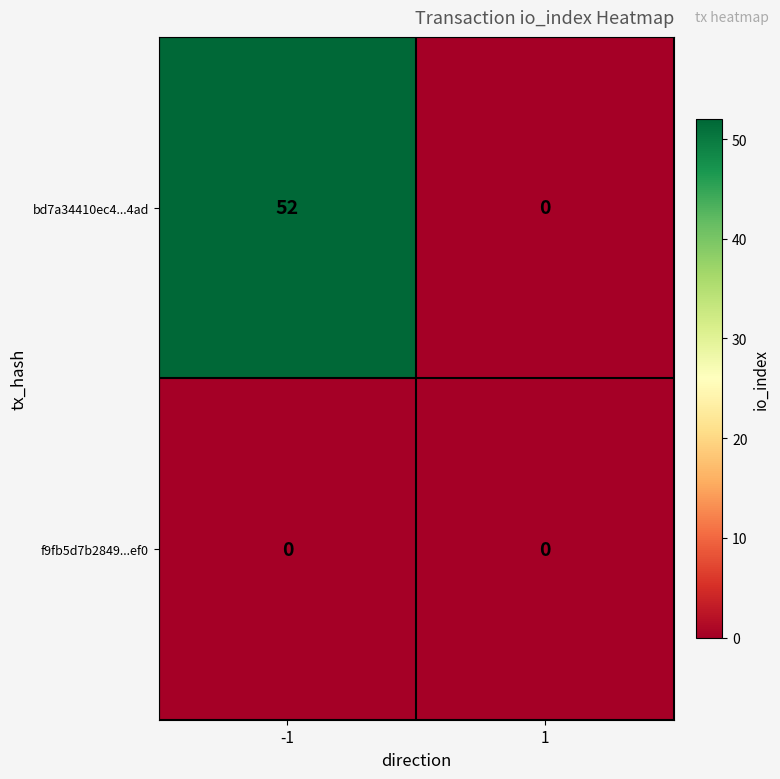

What is the average value of the bd7a34410ec4...4ad series?

26